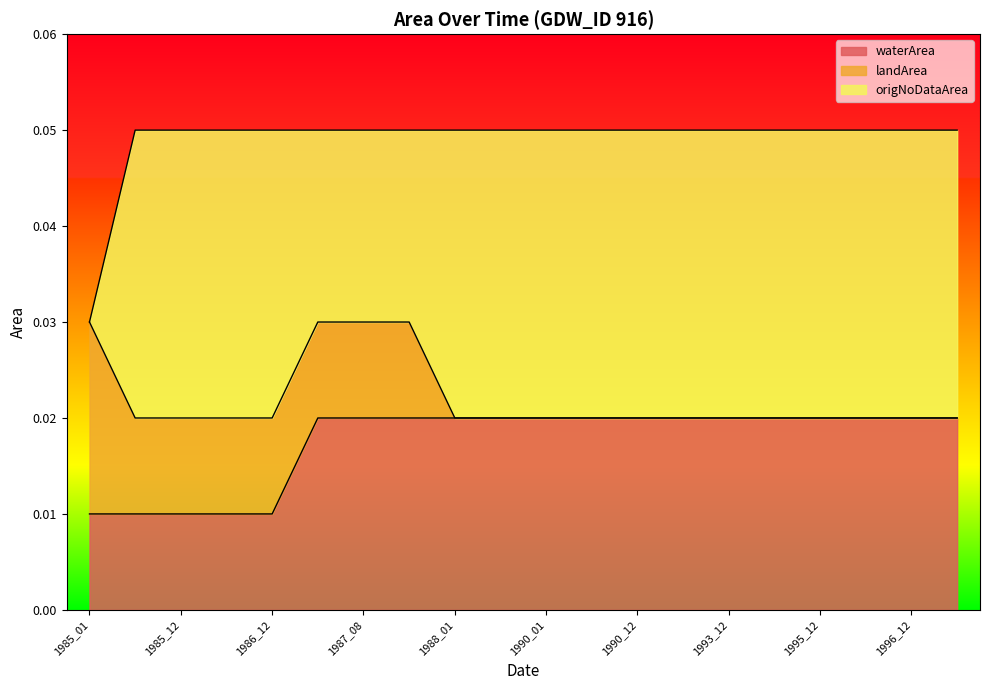

After their last crossing, which series has the higher values: landArea or origNoDataArea?

origNoDataArea